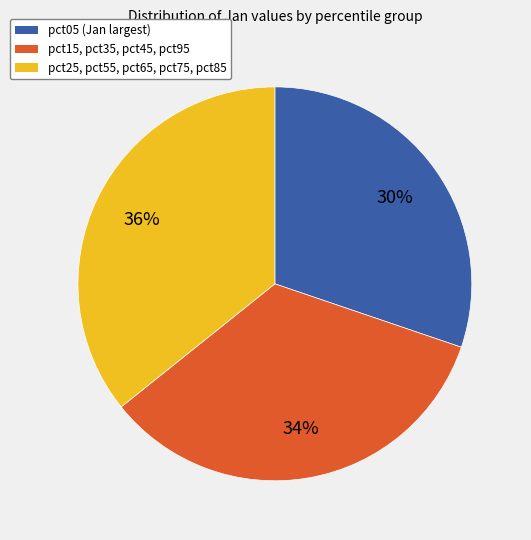

Is there a majority slice in this chart?

No